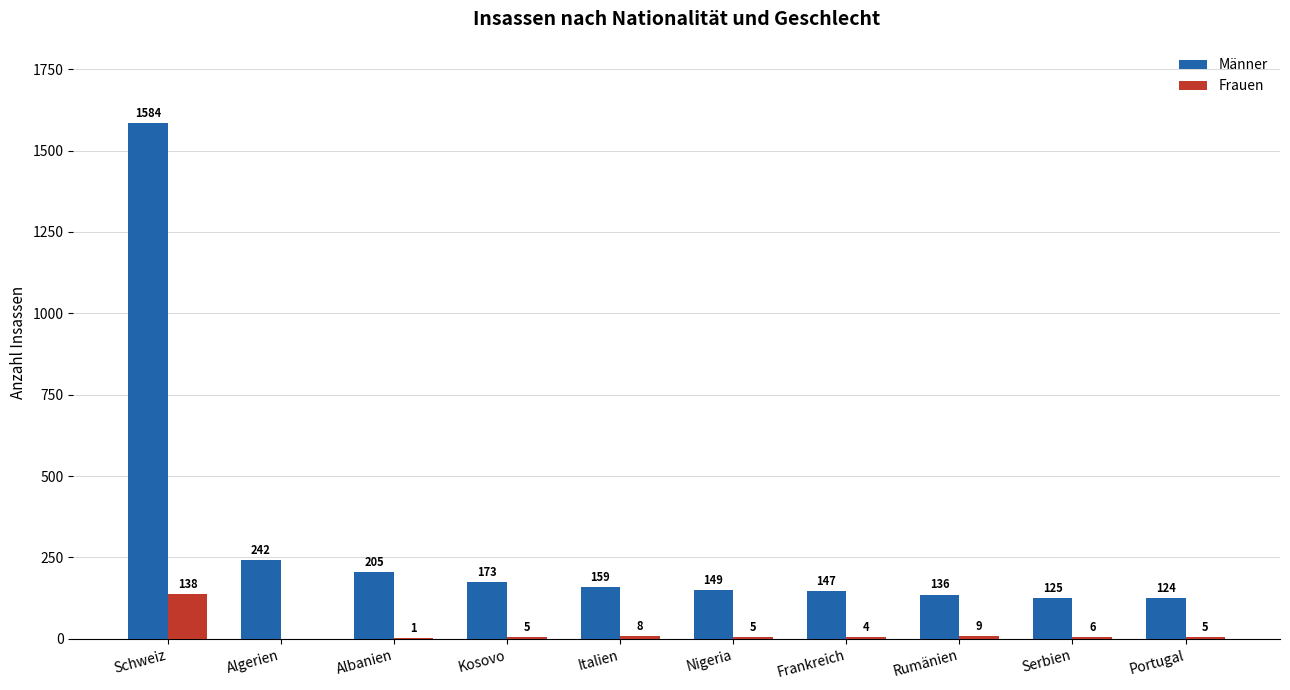

Which series has the largest total across all categories?

Männer